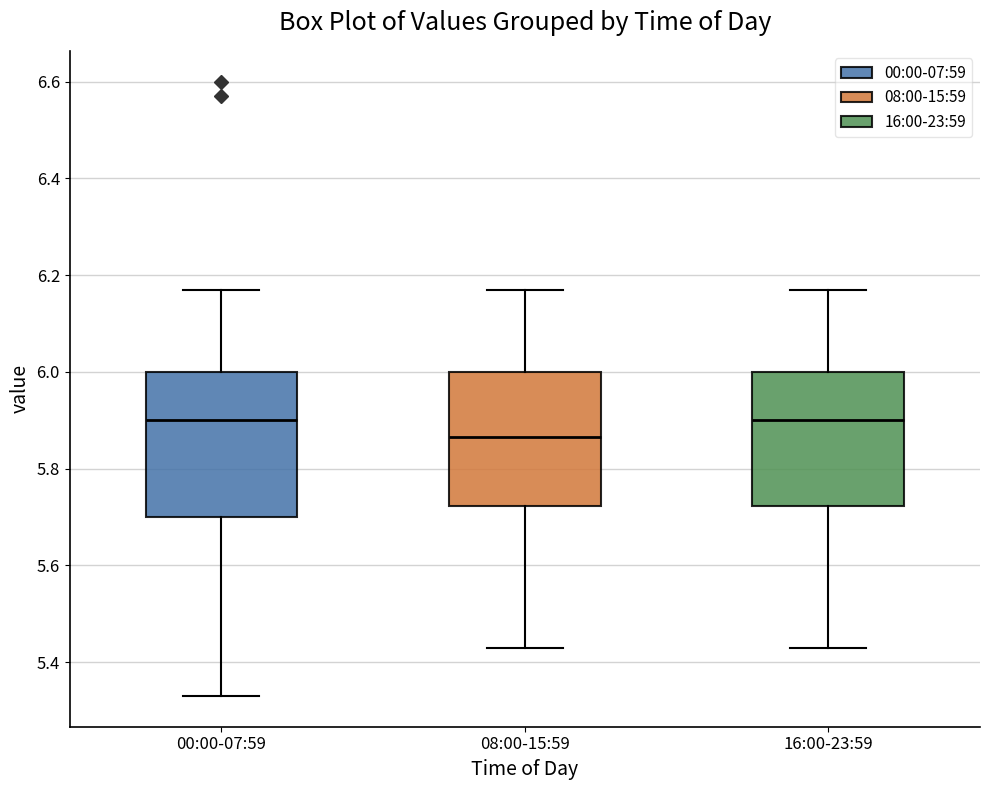

Reading left to right, transcribe this box plot: for each box, give where its median line is, the range the box spans, and where its two whiskers end, as read against the y-axis. The values are not printed on the chart, so give them approximately, as read against the axis.

00:00-07:59: median 5.90, box 5.70 to 6.00, whiskers 5.34 to 6.18
08:00-15:59: median 5.86, box 5.72 to 6.00, whiskers 5.44 to 6.18
16:00-23:59: median 5.90, box 5.72 to 6.00, whiskers 5.44 to 6.18